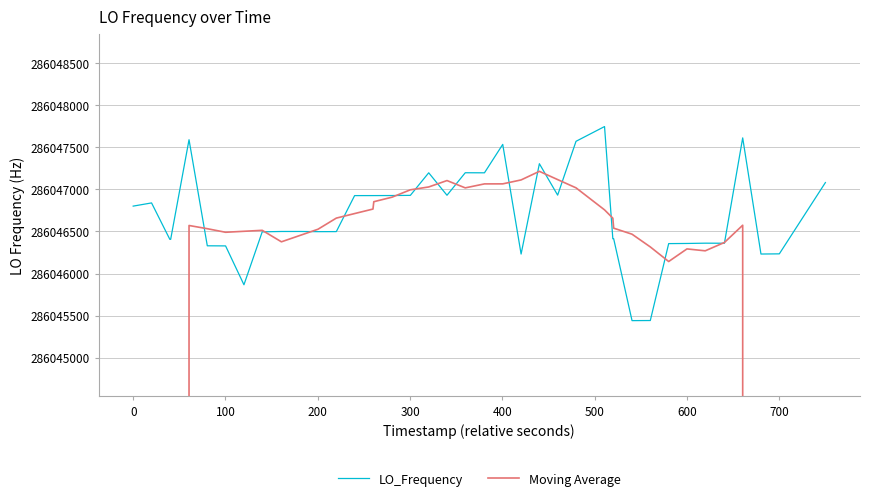

What is the value of the LO_Frequency point at the 18th from the left?

286046929.0